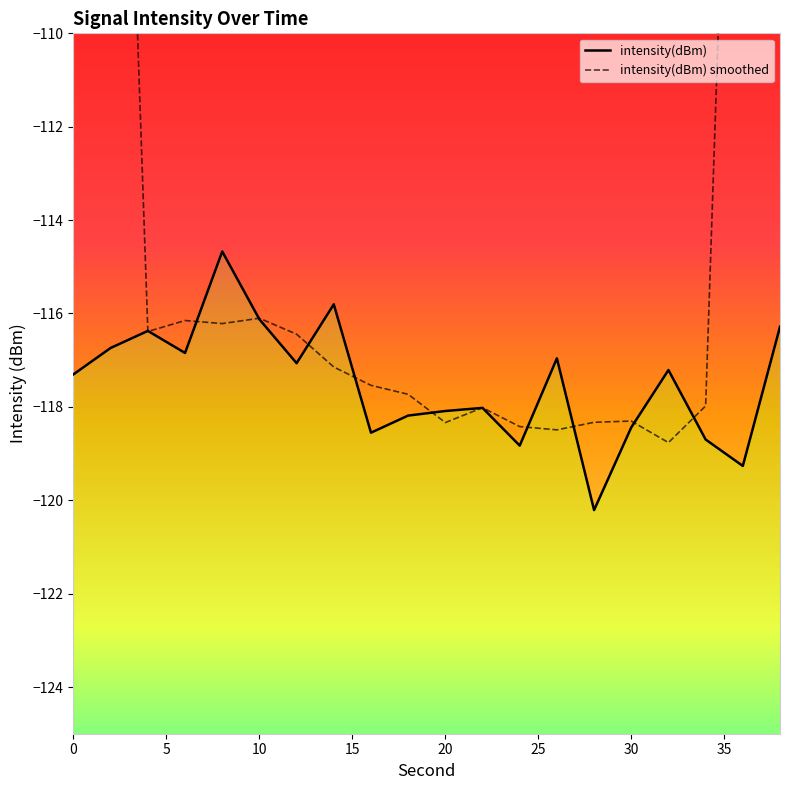

What is the value of the 18th point from the left?

-118.7